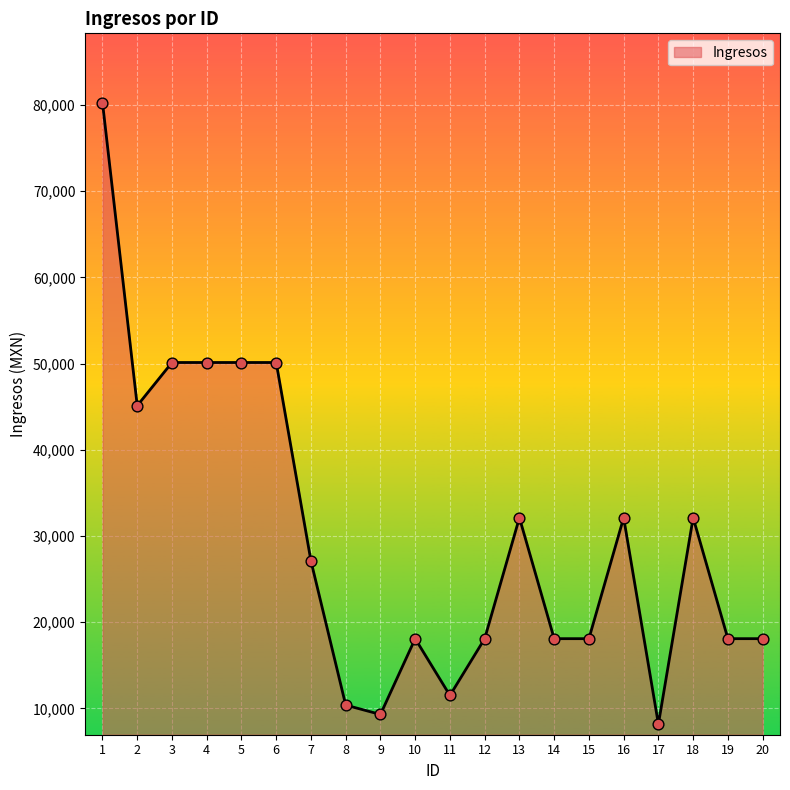

What is the change in value from 14 to 16?

+14034.8